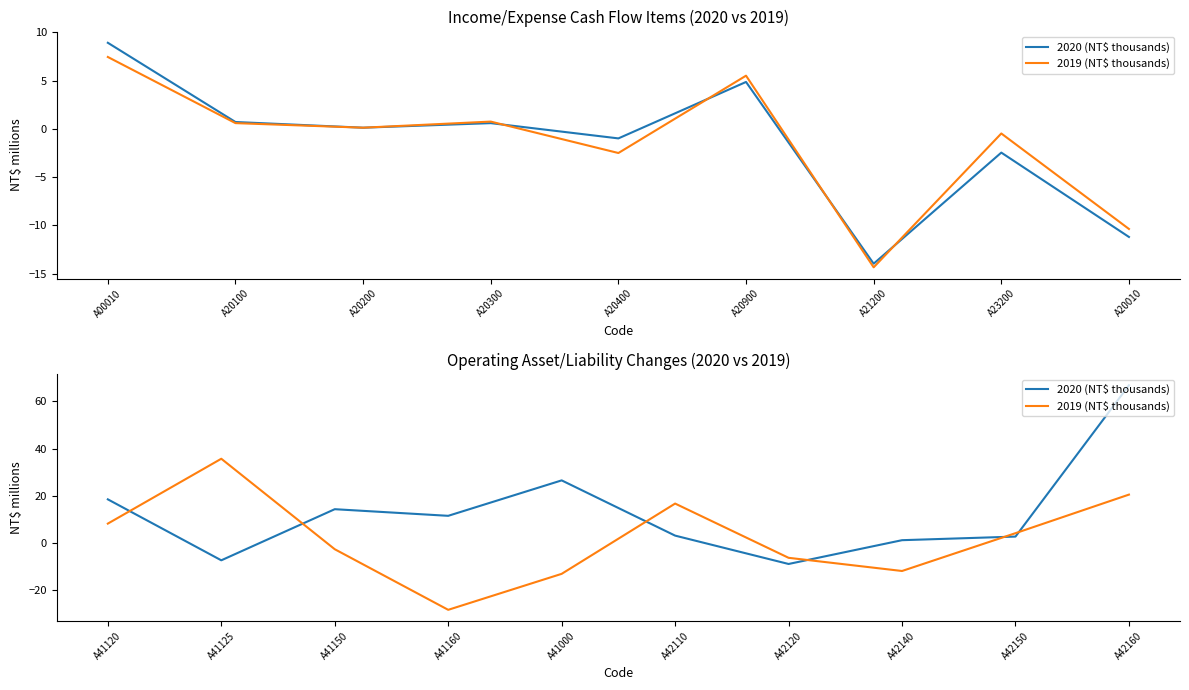

What is the greatest value displayed?

66.9